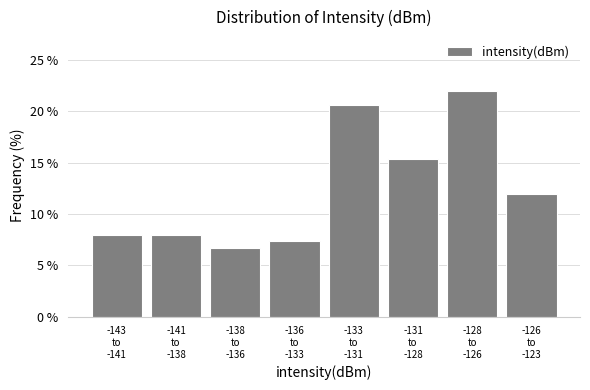

Reading left to right, transcribe all the data shown in this chart.

8.0	8.0	6.7	7.3	20.7	15.3	22.0	12.0